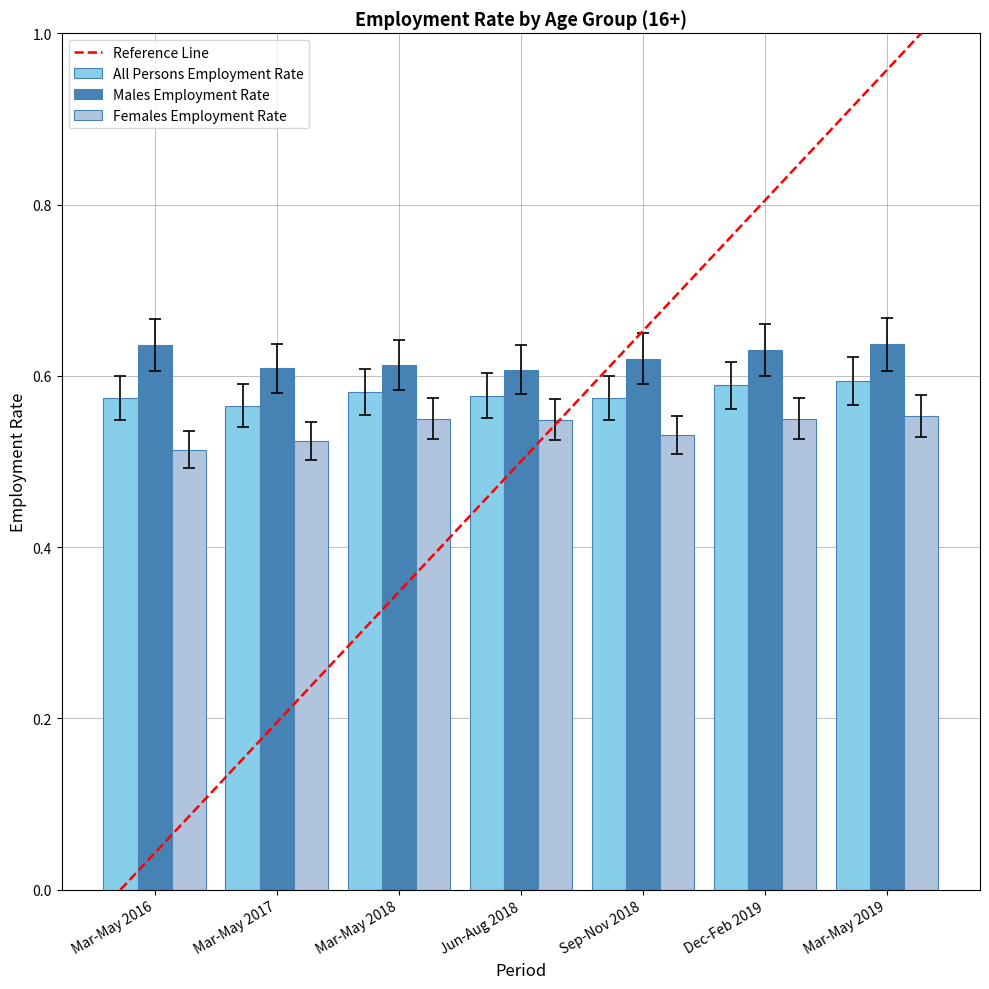

What is the sum of the Females Employment Rate values at Sep-Nov 2018 and Mar-May 2016?

1.0